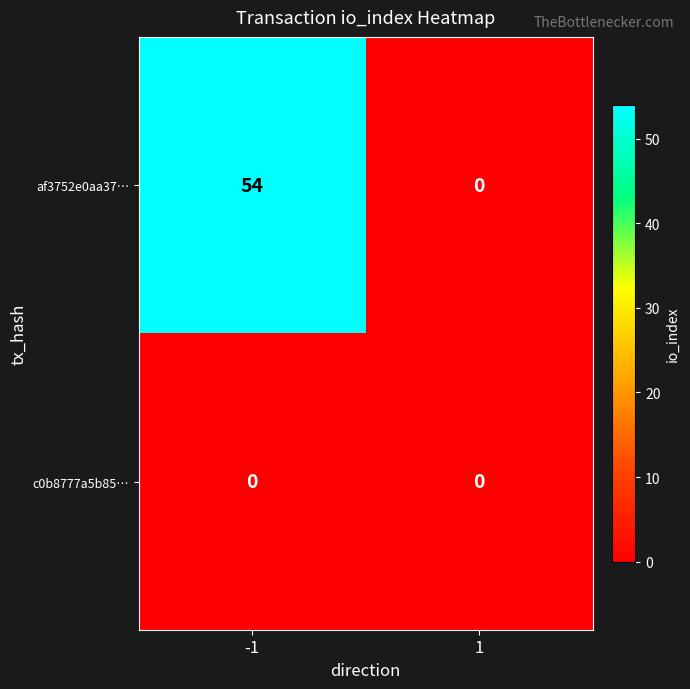

What is the sum of all af3752e0aa37… values?

54